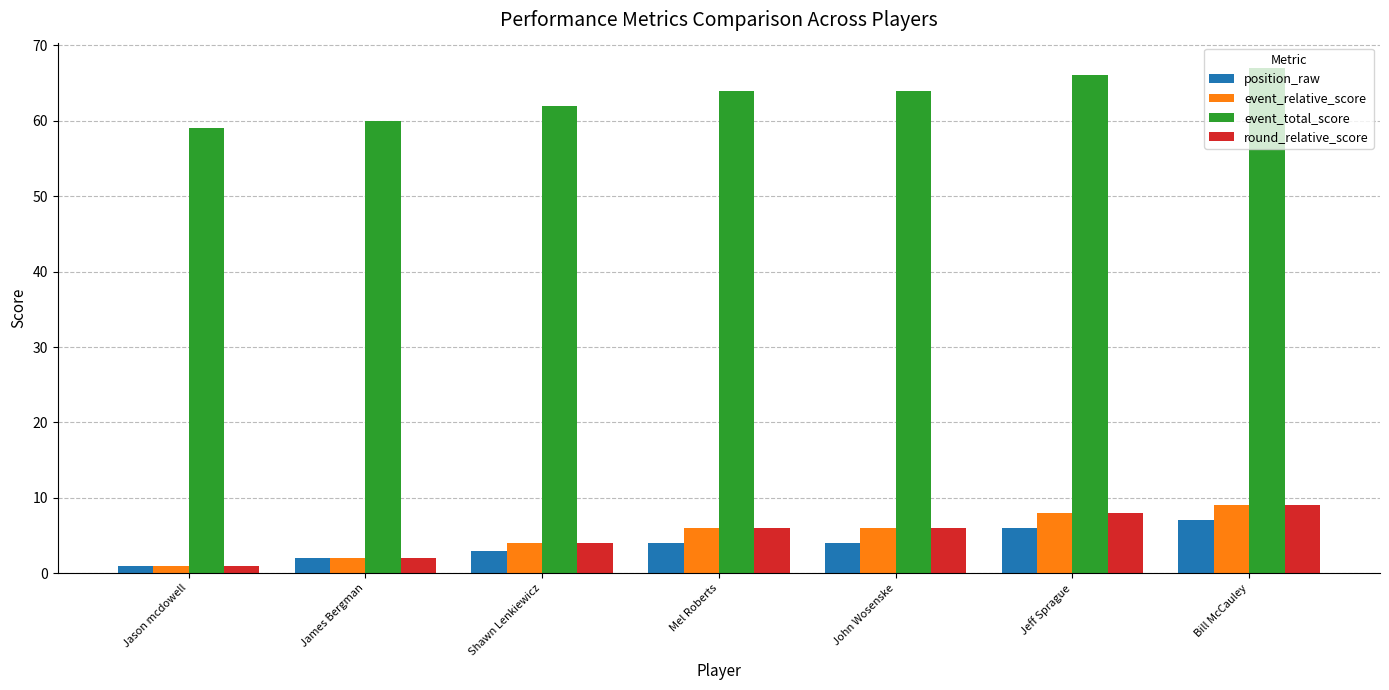

What are all the series names shown in the legend?

position_raw, event_relative_score, event_total_score, round_relative_score